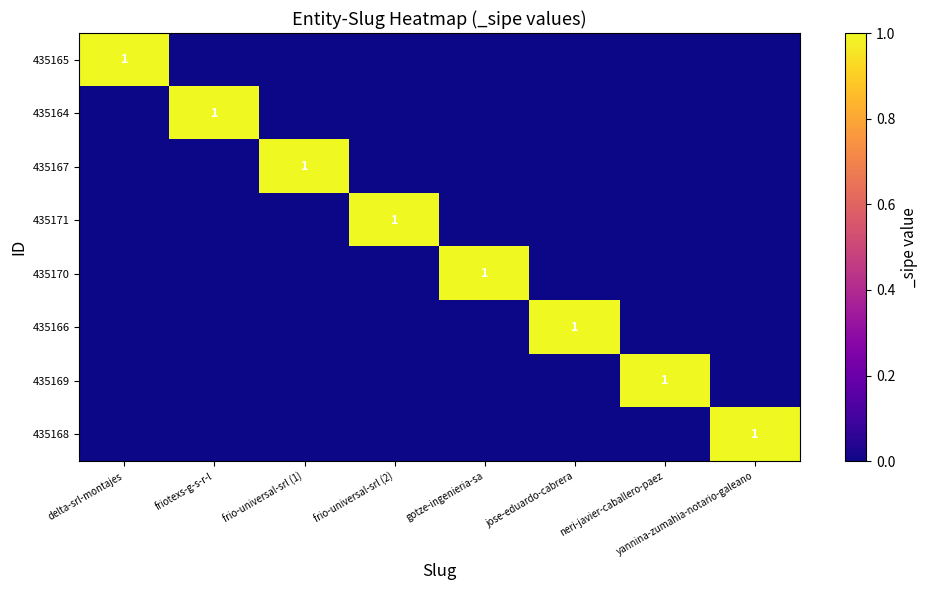

Is it true that 435169 equals 1 at neri-javier-caballero-paez?

True